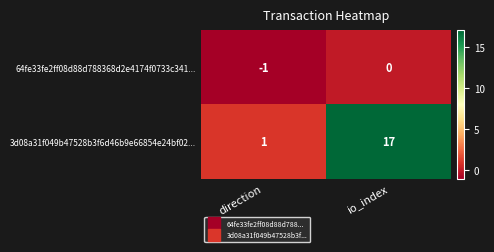

Which series has the largest total across all categories?

3d08a31f049b47528b3f6d46b9e66854e24bf02...